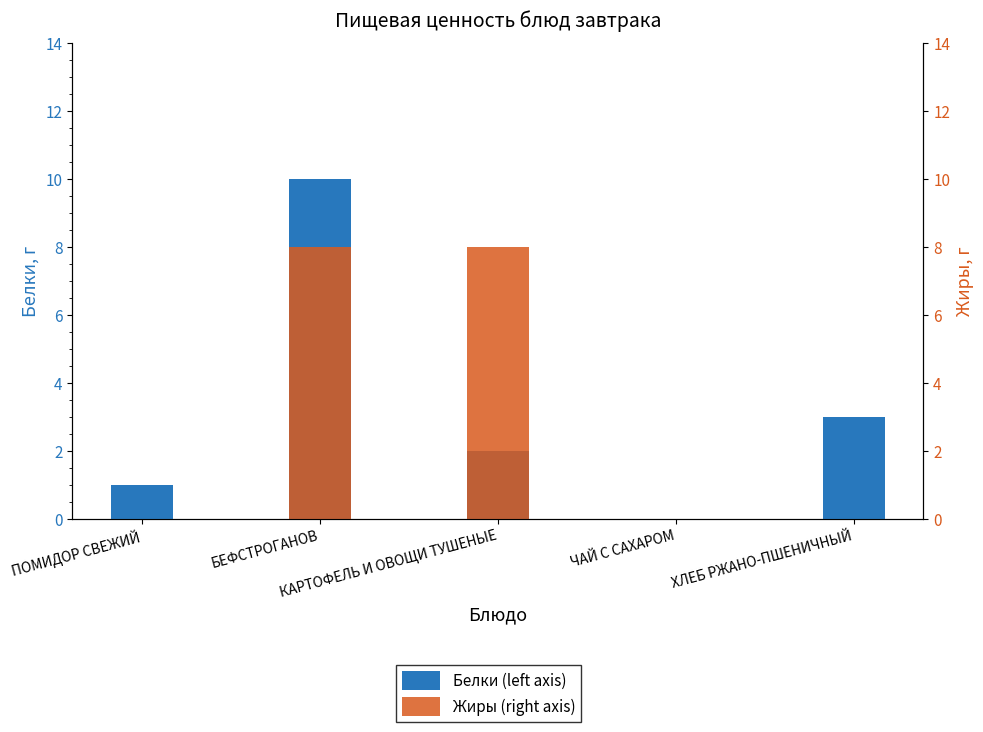

What position from the left is КАРТОФЕЛЬ И ОВОЩИ ТУШЕНЫЕ?

3